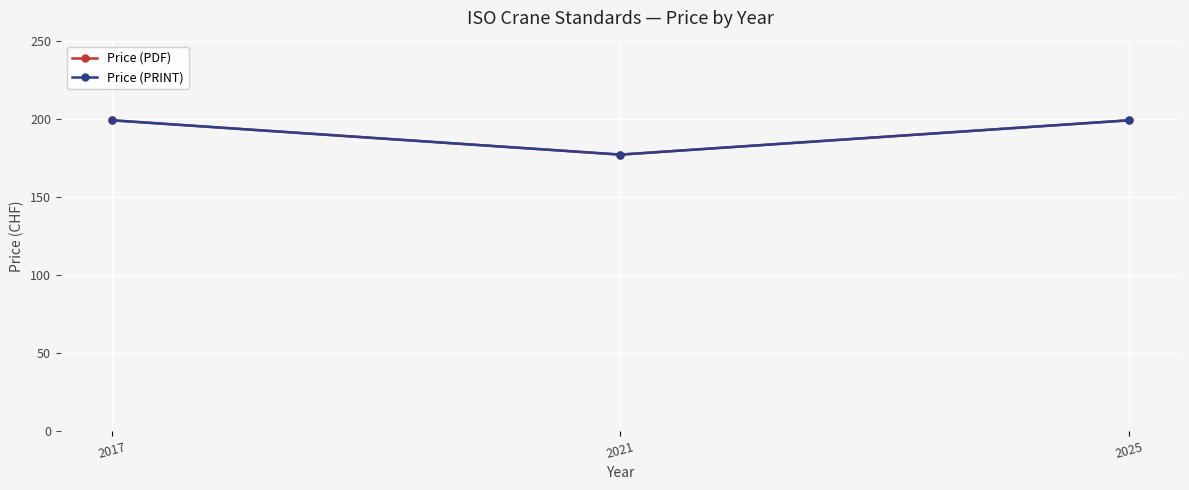

What is the total value across all series at 2021?

354